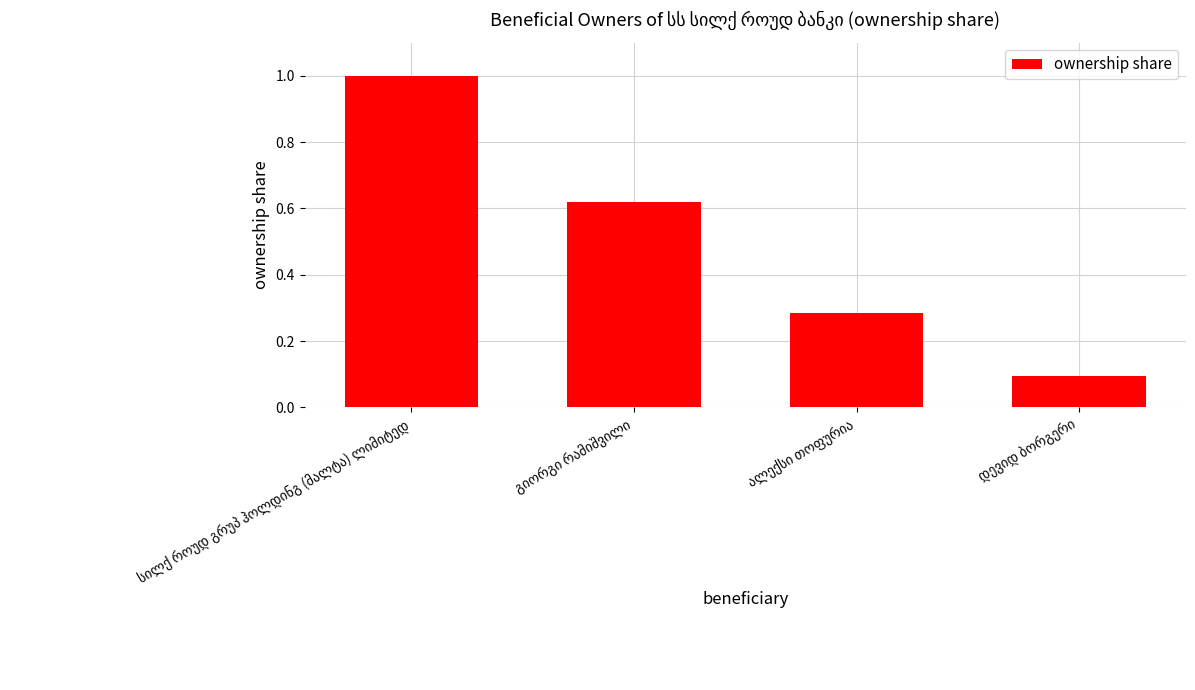

What is the average value?

0.5